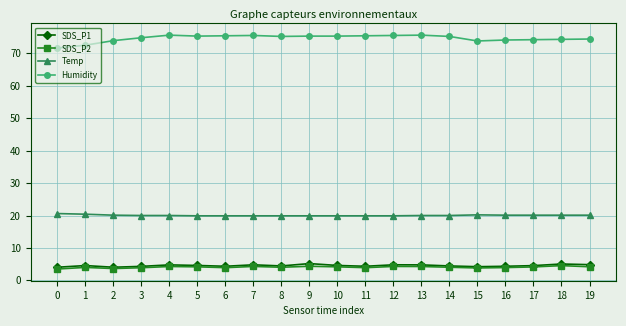

What is the value of the Humidity point at the 19th from the left?

74.3